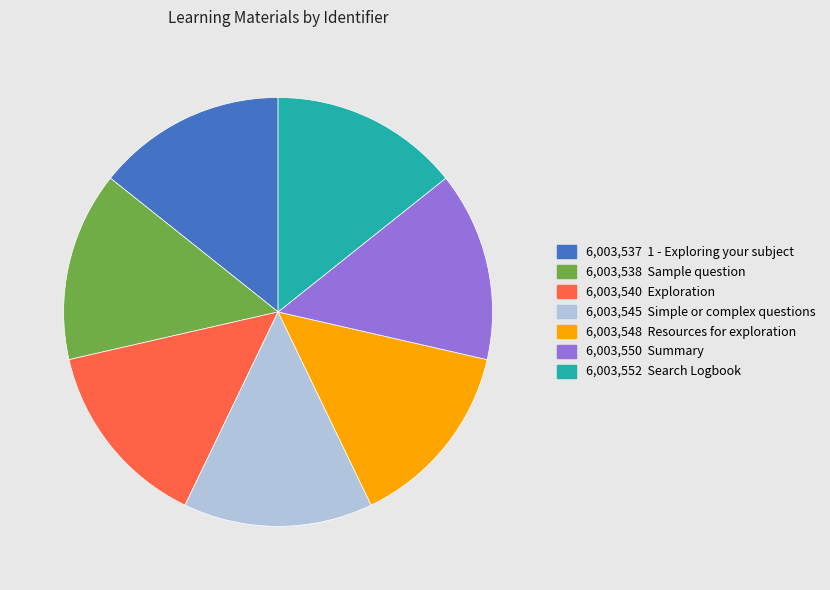

Is there any slice that represents more than half of the pie?

No